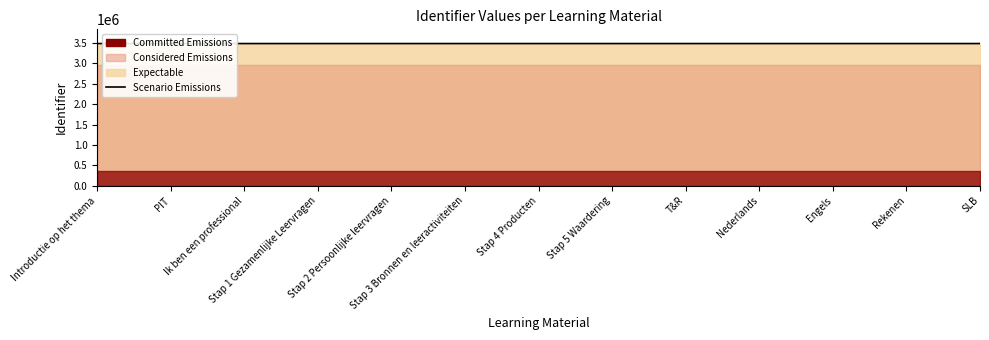

What is the maximum value shown in the chart?

3486527